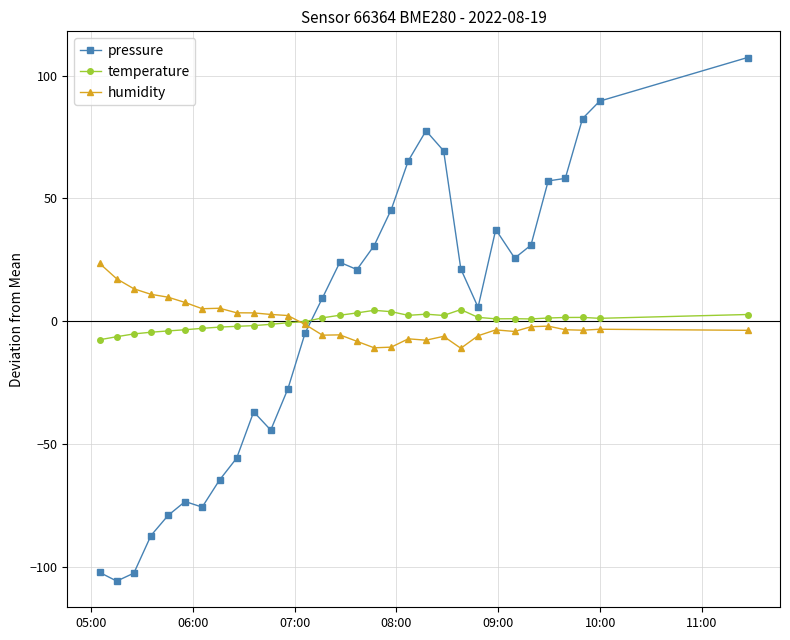

Which series has the largest range (max minus min)?

pressure